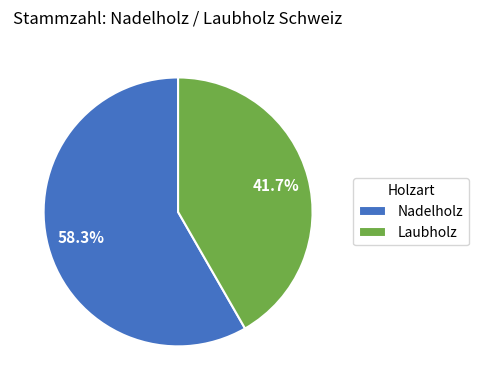

To the nearest percent, what is the average slice percentage?

50%